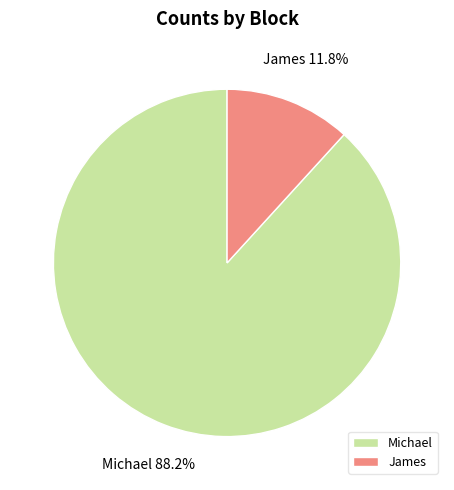

What is the smallest slice in the pie chart?

James